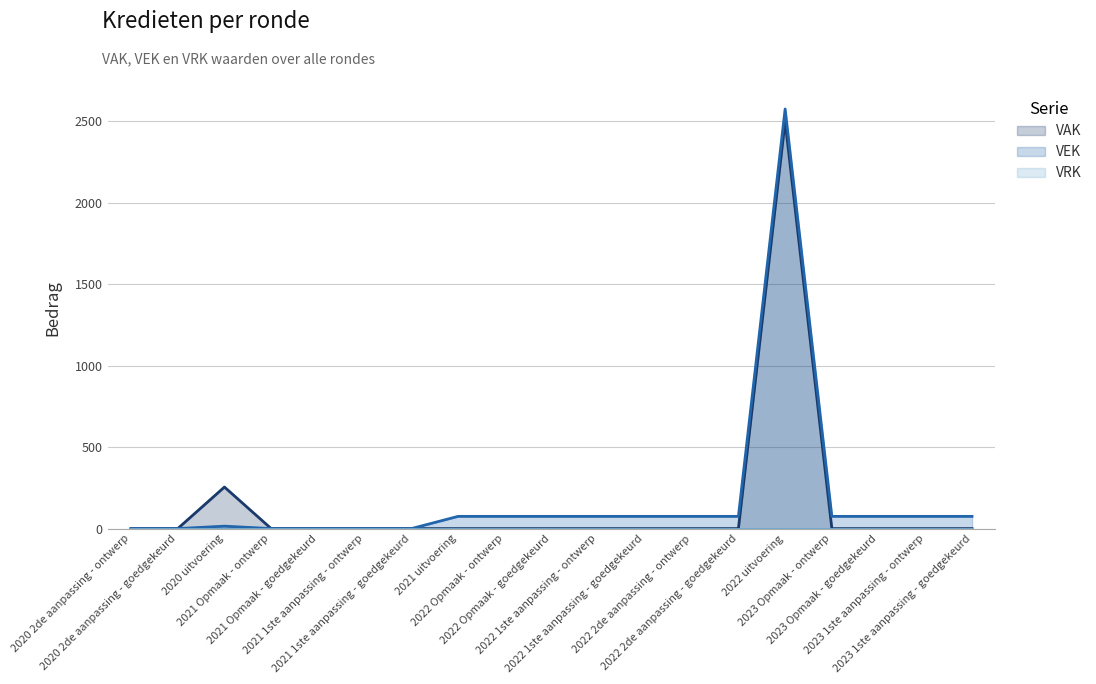

True or false: VAK has more than 2 interior local peaks.

False